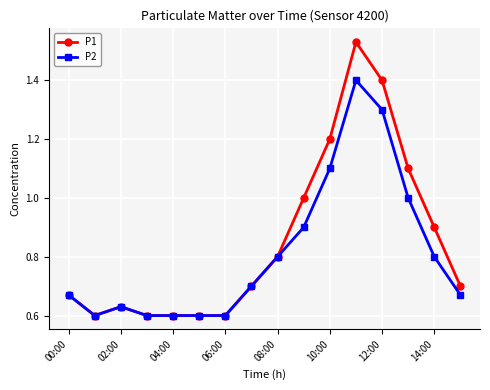

Which series has the largest range (max minus min)?

P1